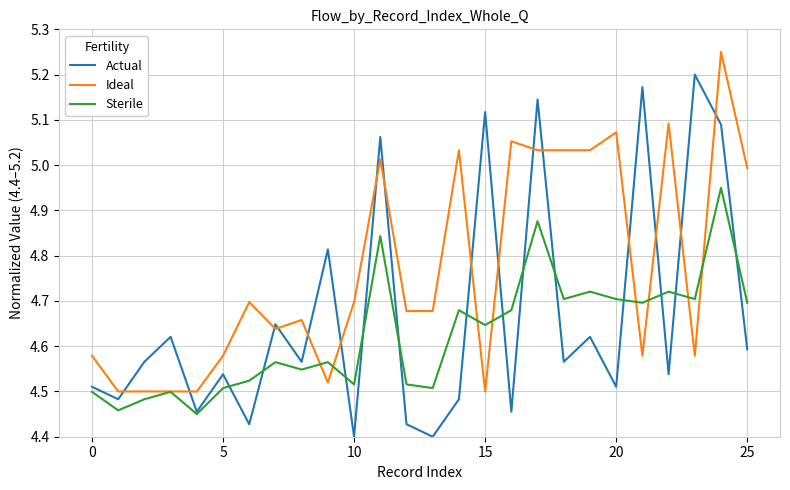

True or false: Ideal and Actual cross at least once.

True